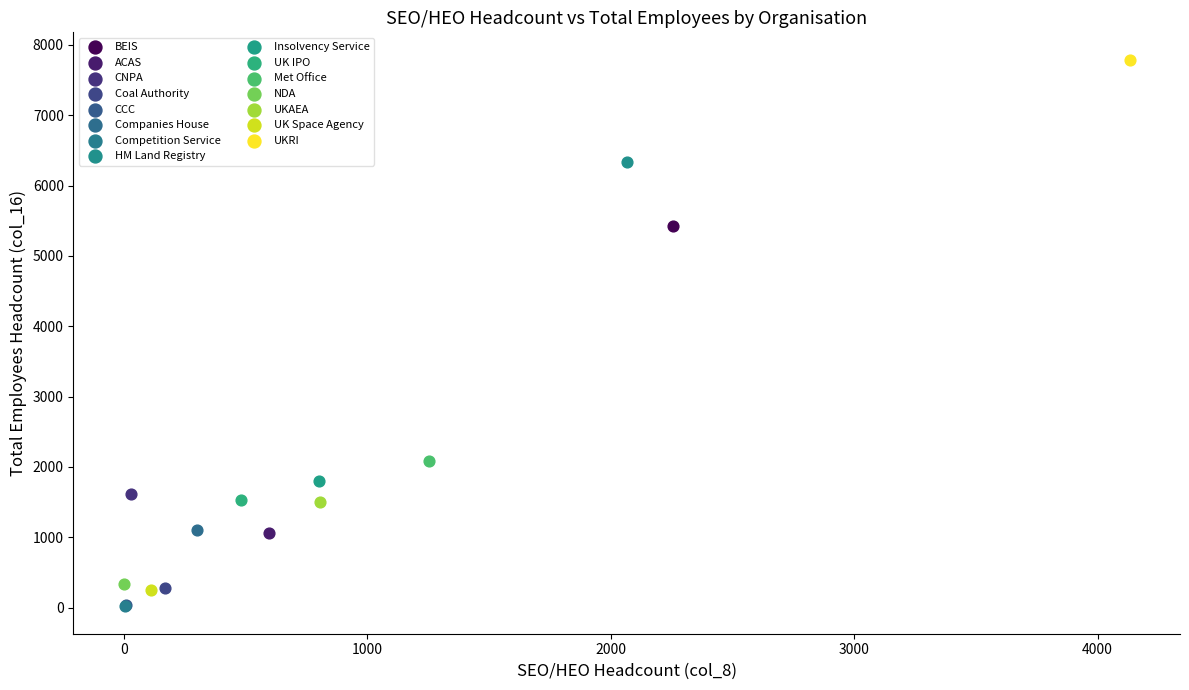

What are all the series names shown in the legend?

BEIS, ACAS, CNPA, Coal Authority, CCC, Companies House, Competition Service, HM Land Registry, Insolvency Service, UK IPO, Met Office, NDA, UKAEA, UK Space Agency, UKRI